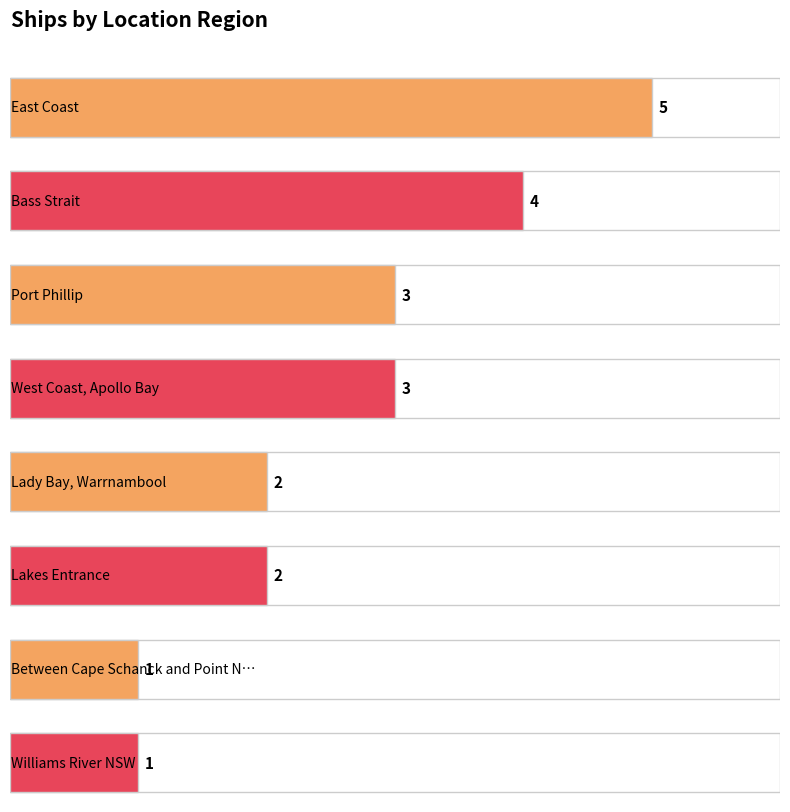

What is the difference between the second highest and second lowest values?

3